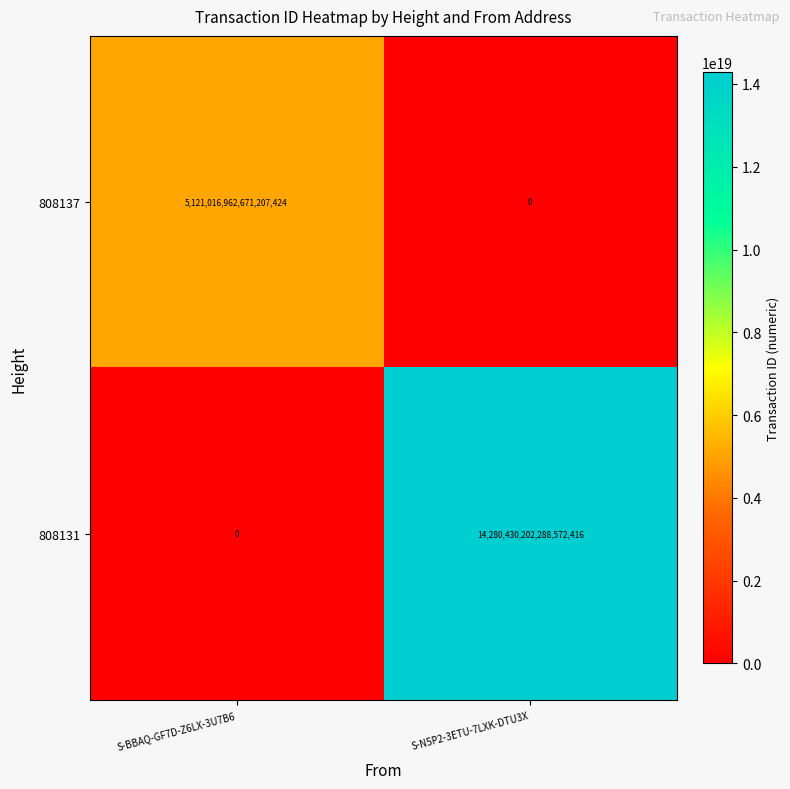

Which series has the widest spread of values?

808131